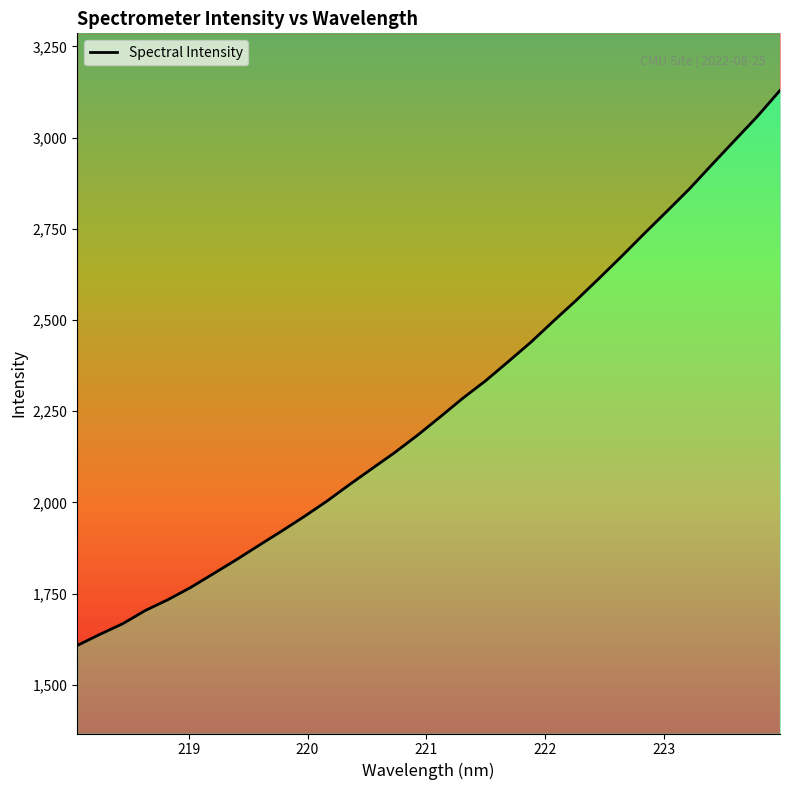

Reading right to left, list all the values displayed in this chart.

3129.5	3058.3	2992.5	2926.6	2859.6	2797.8	2736.6	2674.2	2613.6	2554.0	2497.2	2439.1	2385.8	2333.2	2285.7	2234.4	2184.1	2136.9	2093.0	2048.8	2003.3	1961.1	1921.0	1881.9	1842.4	1804.5	1766.9	1733.4	1703.6	1667.3	1638.3	1607.7